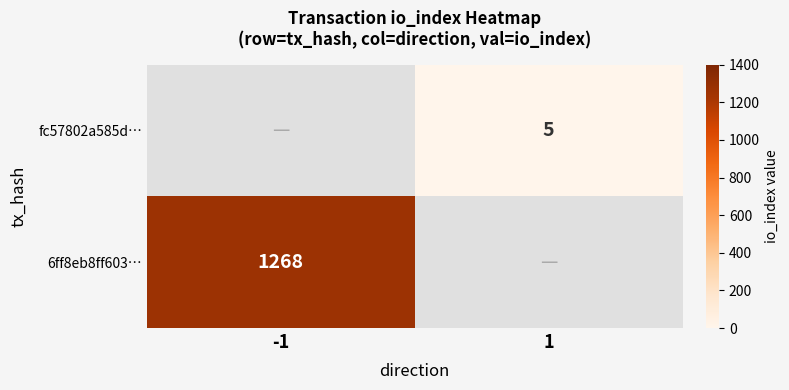

Is it true that 6ff8eb8ff603… equals 1268 at -1?

True